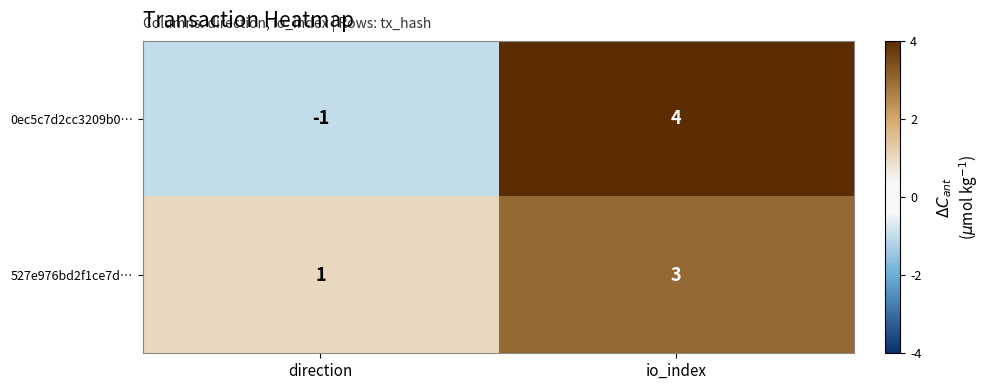

Where is 527e976bd2f1ce7d… nearest to the value 2?

direction